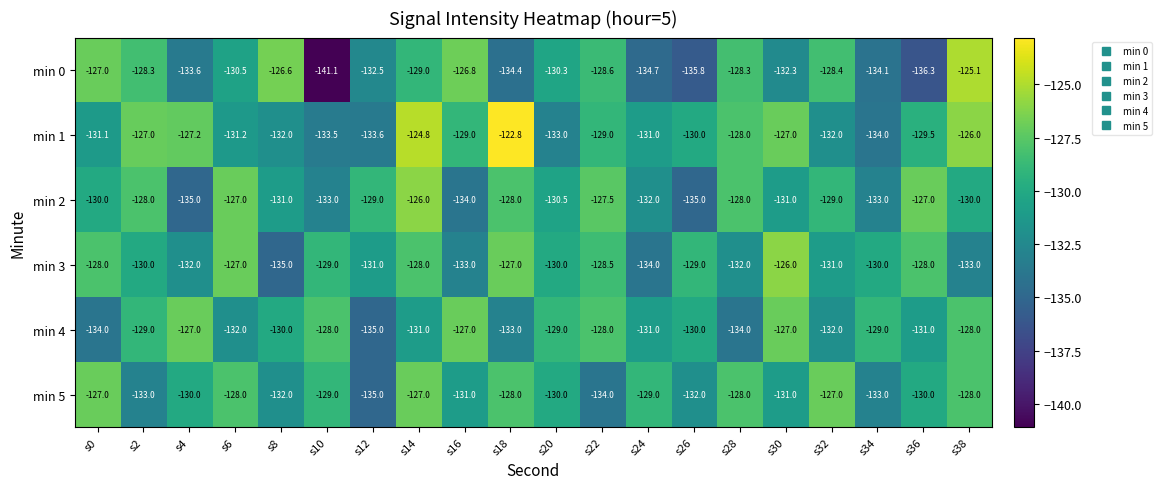

At which label is min 4 closest to -131?

s14